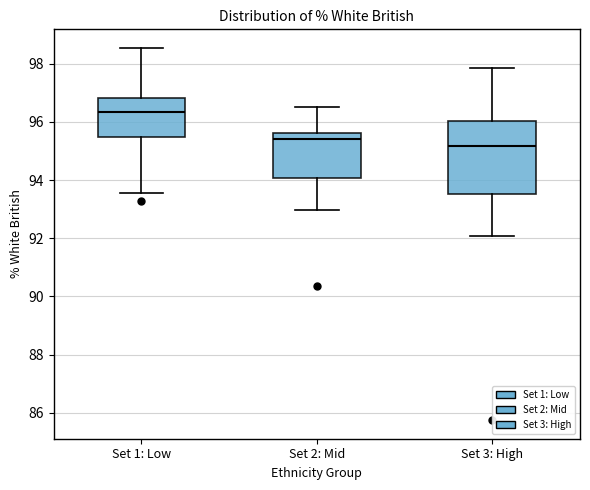

Reading left to right, transcribe this box plot: for each box, give where its median line is, the range the box spans, and where its two whiskers end, as read against the y-axis. The values are not printed on the chart, so give them approximately, as read against the axis.

Set 1: Low: median 96.4, box 95.4 to 96.8, whiskers 93.6 to 98.6
Set 2: Mid: median 95.4, box 94.0 to 95.6, whiskers 93.0 to 96.4
Set 3: High: median 95.2, box 93.6 to 96.0, whiskers 92.0 to 97.8